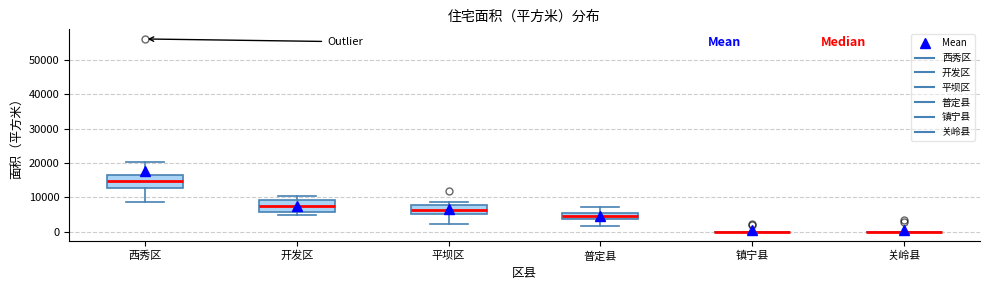

Where does the median line of the box for 西秀区 sit on the y-axis? The values are not printed on the chart, so give them approximately, as read against the axis.

15000